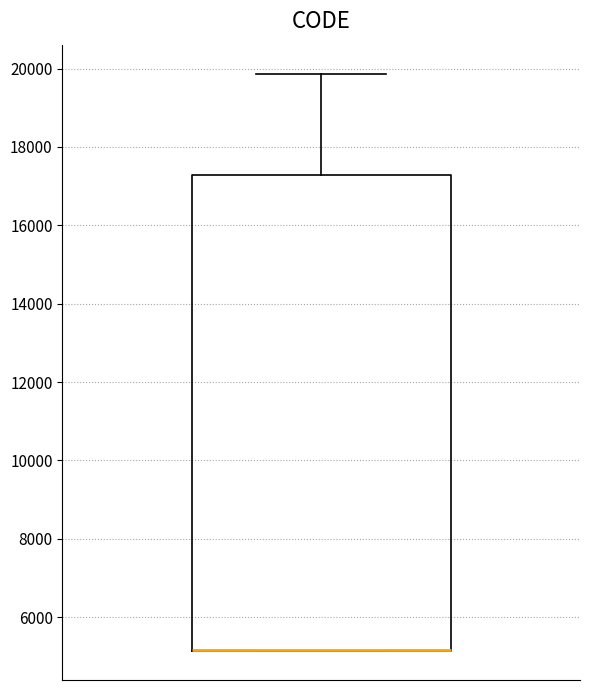

Where is the lower edge of the box on the y-axis? The values are not printed on the chart, so give them approximately, as read against the axis.

5200